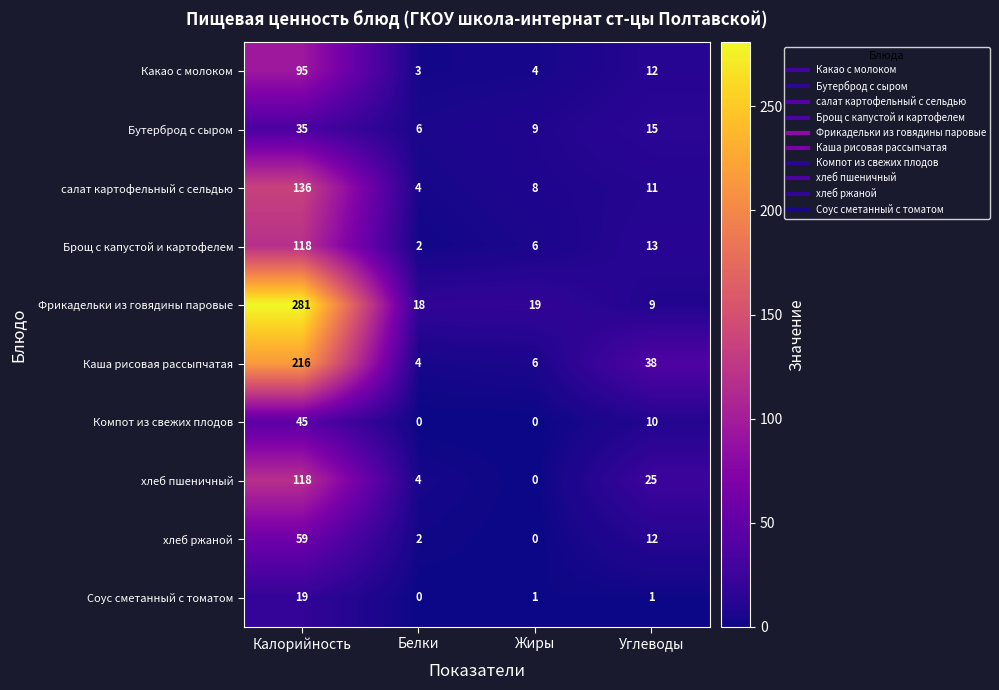

How many series are shown in this chart?

10